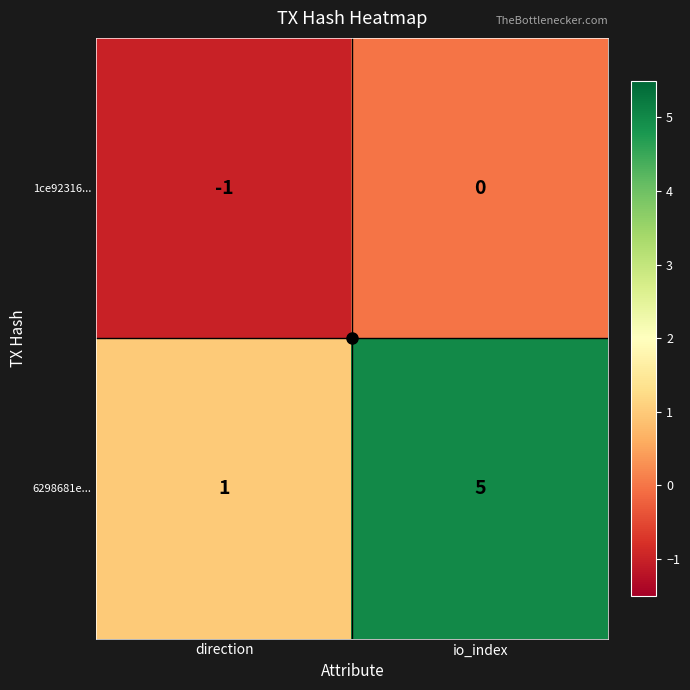

Which series has the largest total across all categories?

6298681e...